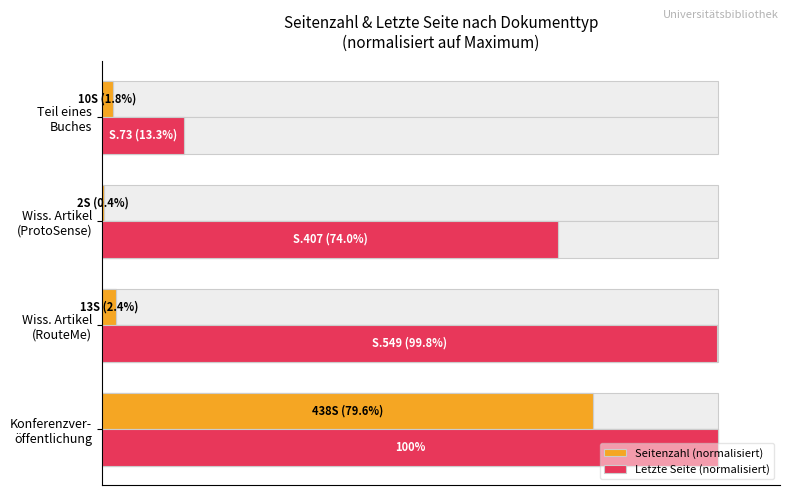

Does the chart contain any negative values?

No